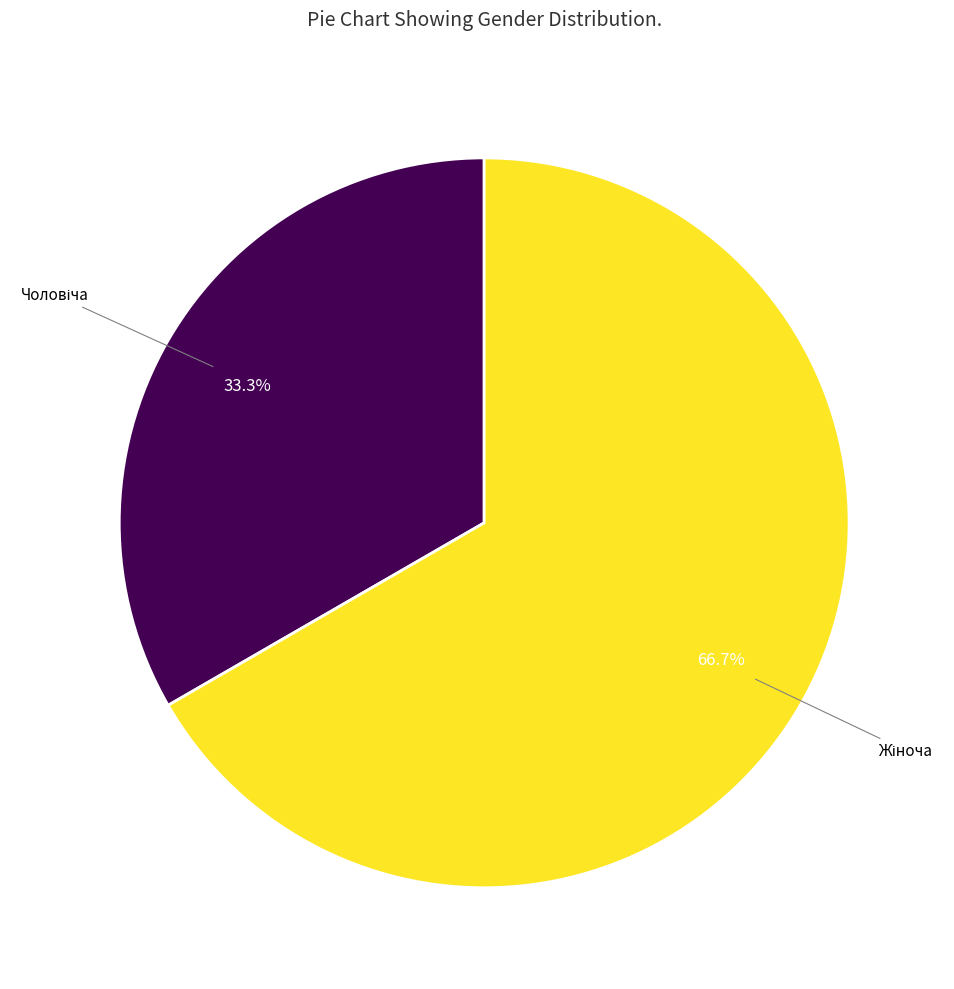

Does any single category account for the majority?

Yes